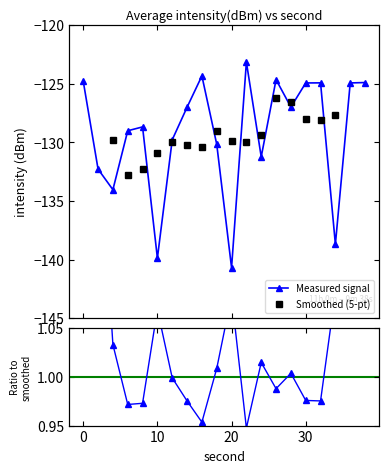

What is the maximum value shown in the chart?

1.6